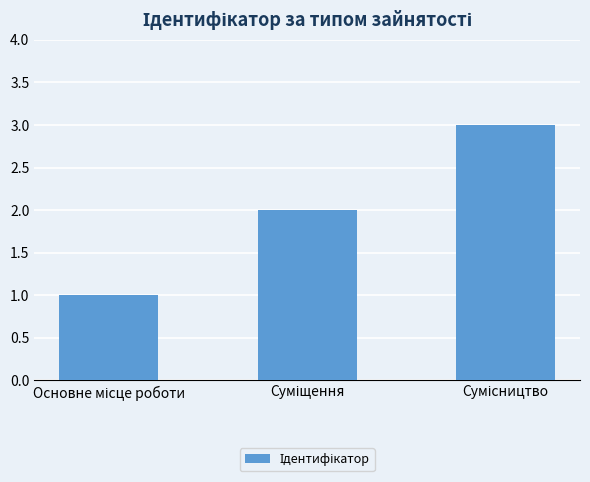

How many categories are shown in the chart?

3